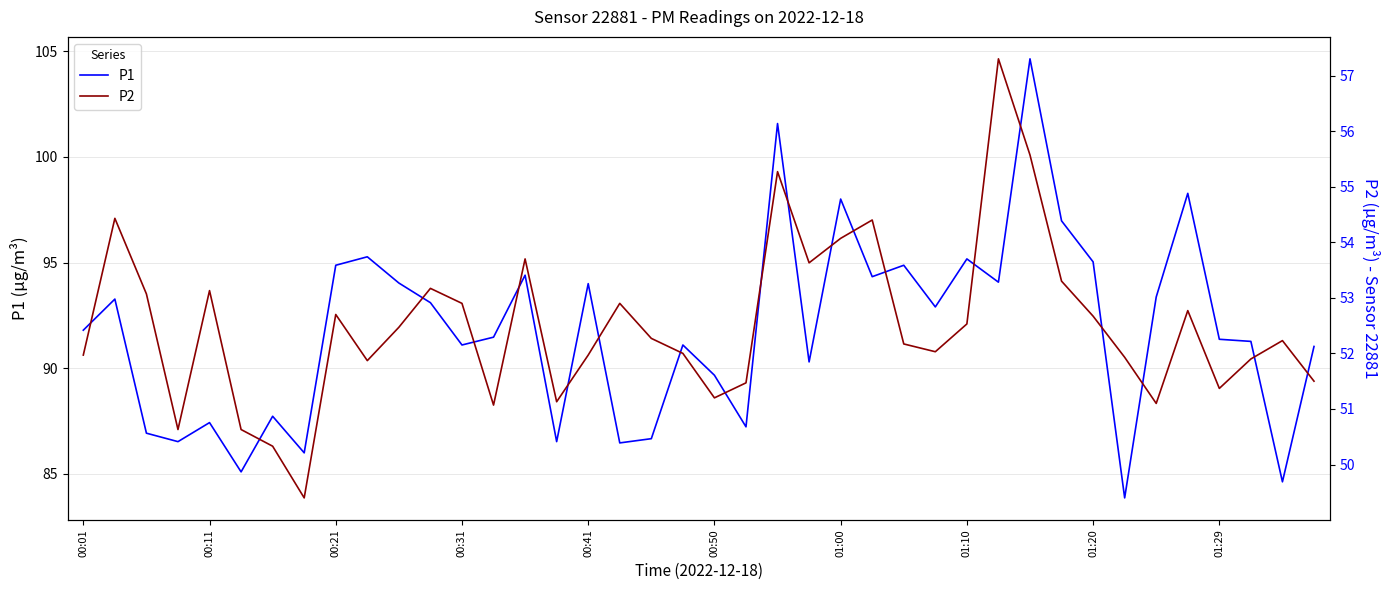

The value of P1 at 00:11 is 56.2. True or false?

False